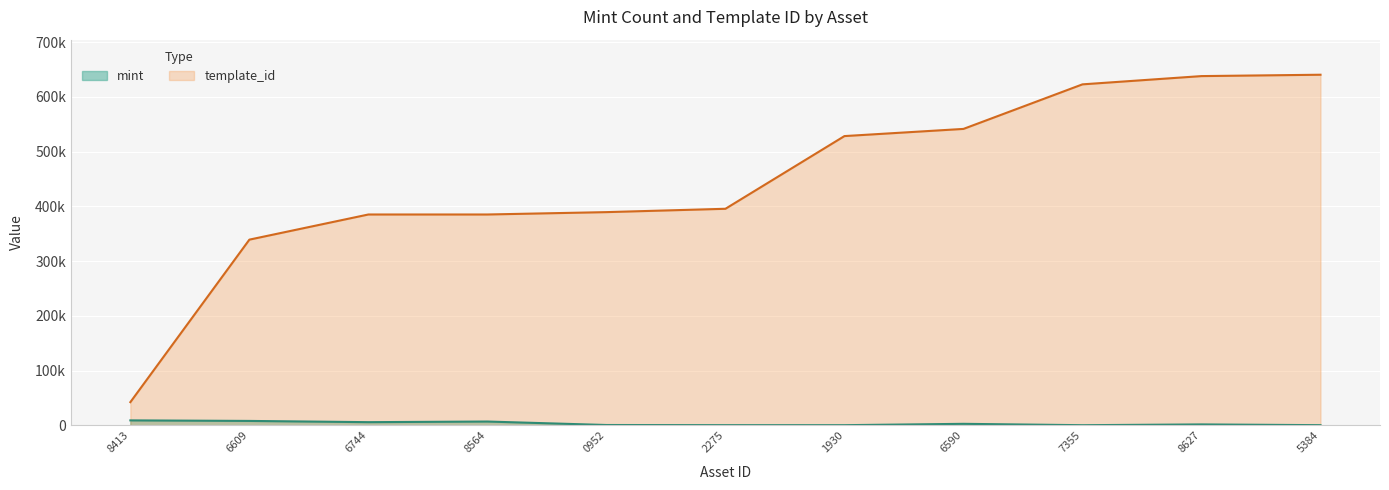

Is the value of mint at 6744 greater than the value of template_id at 5384?

No